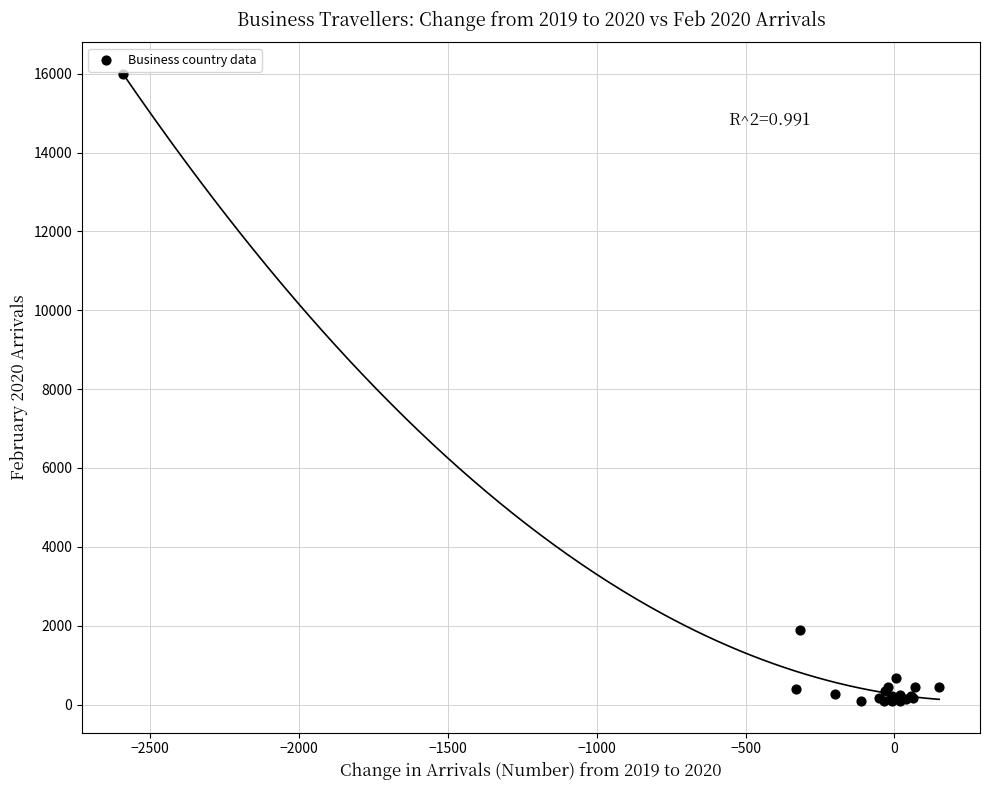

What Y value in the scatter plot is closest to 8038?

1886